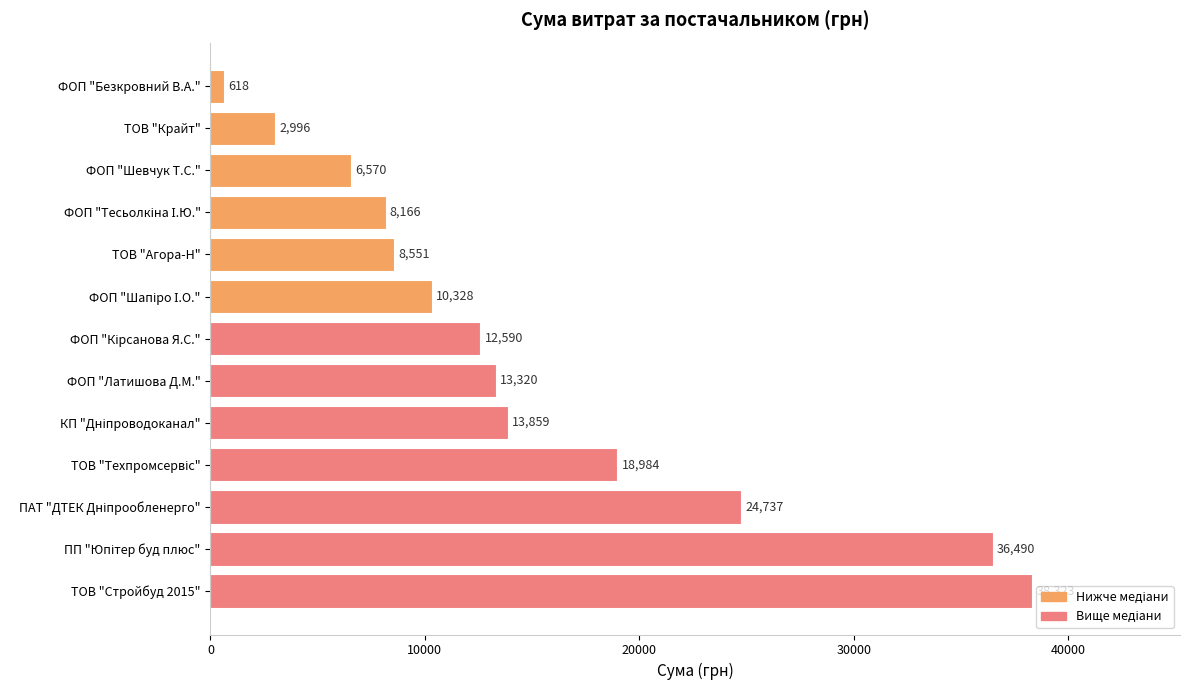

Which category has the lowest value across all series?

ФОП "Безкровний В.А."